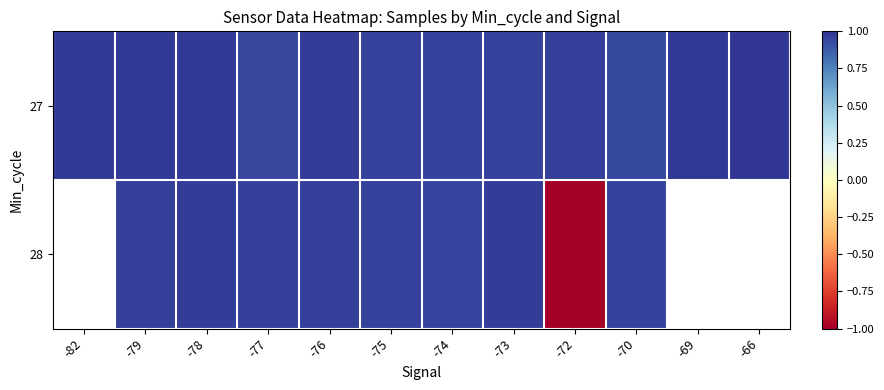

Is the value of 28 at -79 greater than the value of 27 at -77?

Yes